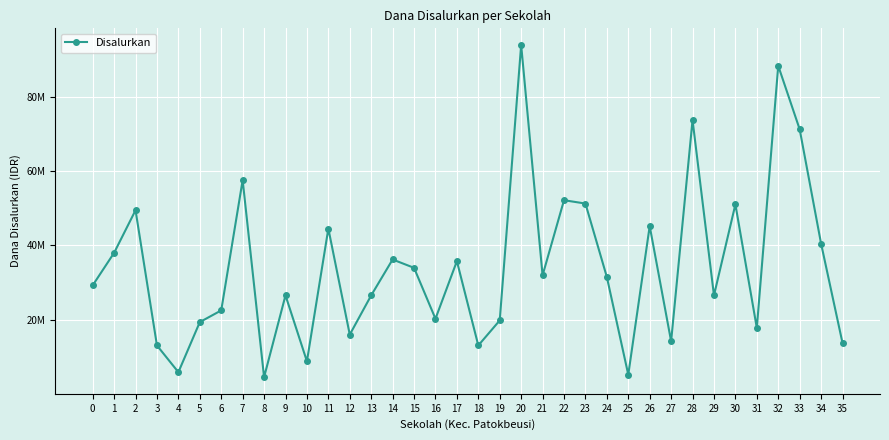

Does the chart have visible grid lines?

Yes